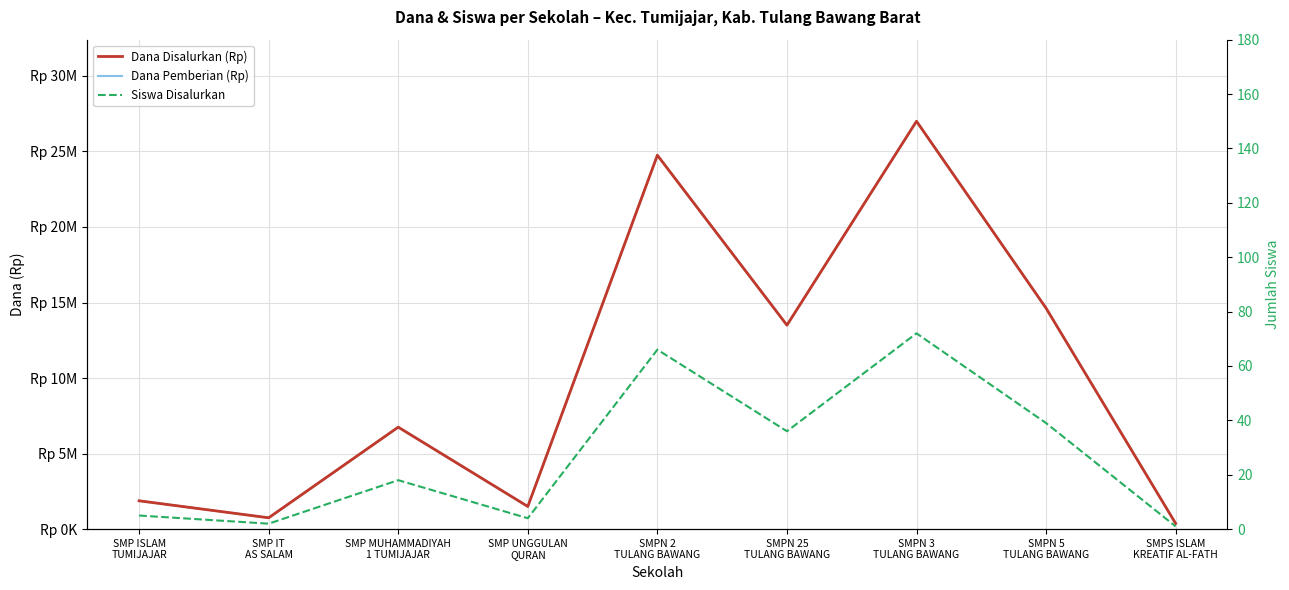

What are all the series names shown in the legend?

Dana Disalurkan (Rp), Dana Pemberian (Rp), Siswa Disalurkan